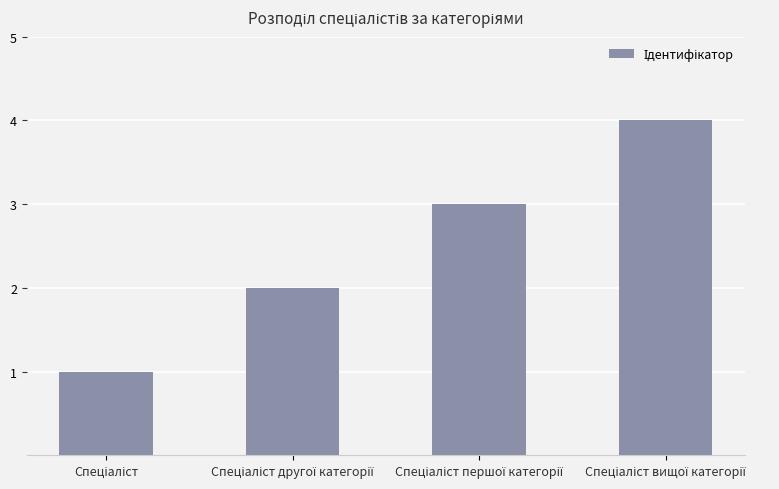

How many values are below 3?

2